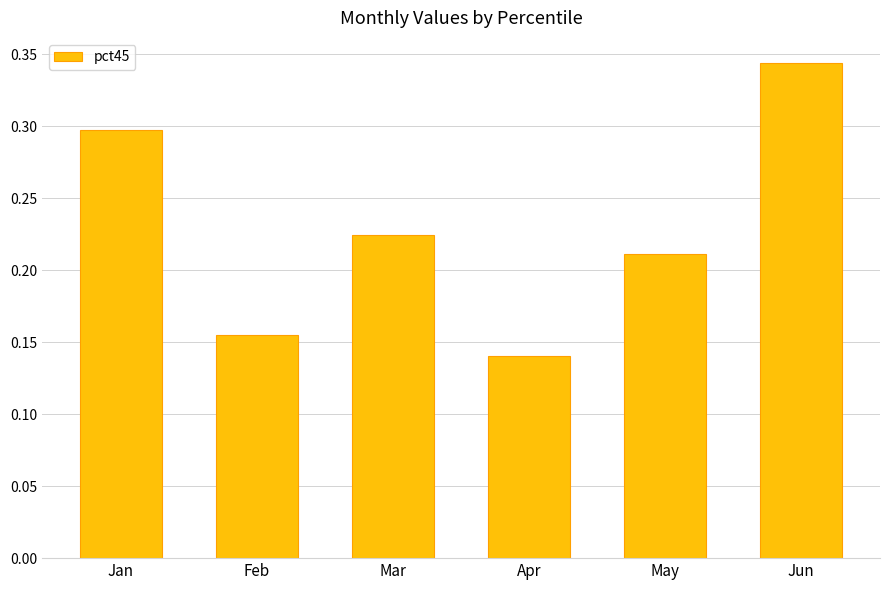

What is the sum of all values?

1.4